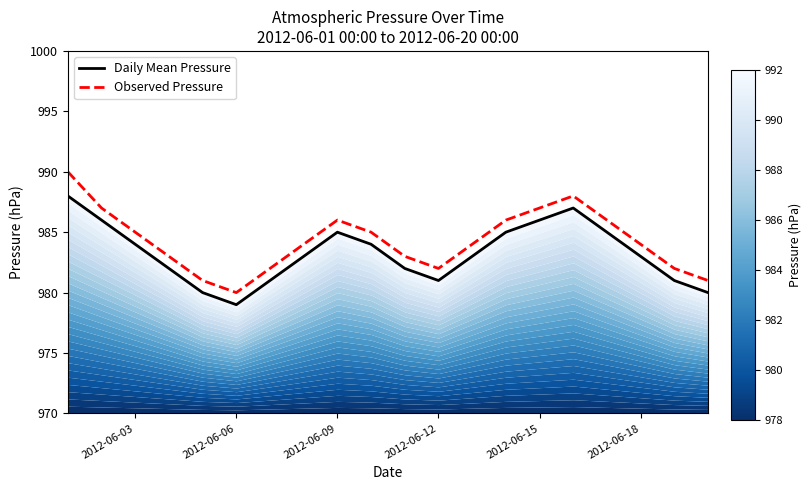

List the series in order of their overall mean, highest first.

Observed Pressure, Daily Mean Pressure